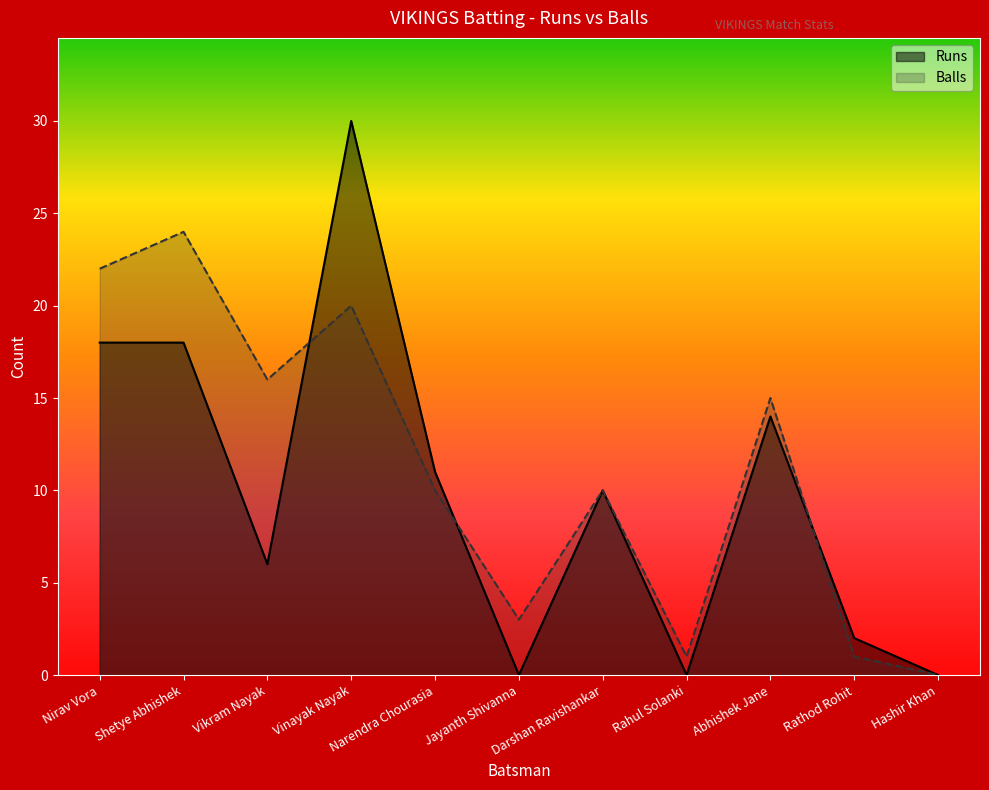

Where do Runs and Balls first cross each other?

Vikram Nayak and Vinayak Nayak